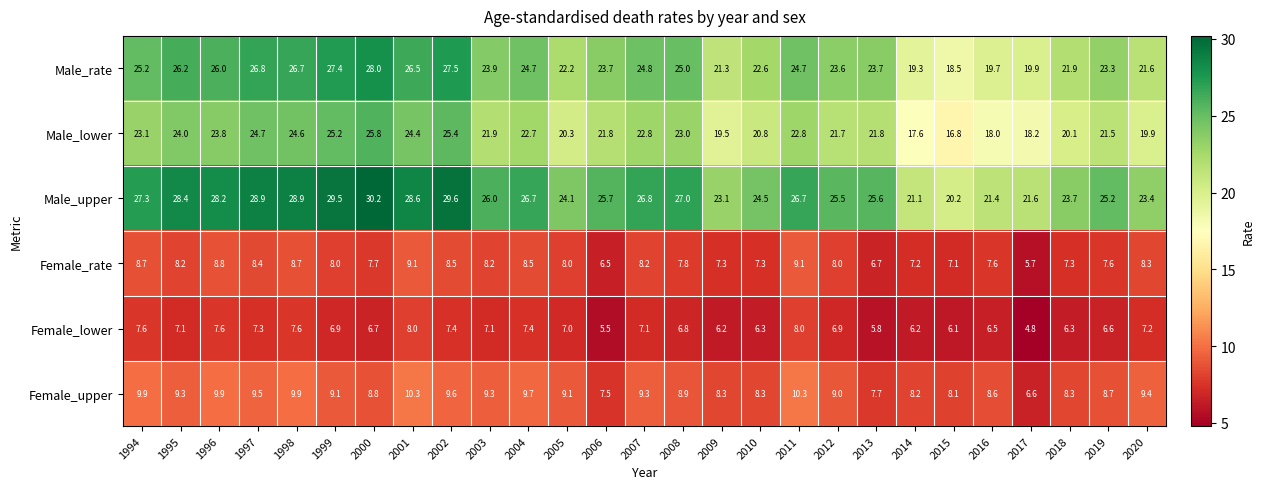

Is it true that Male_lower equals 11.0 at 2013?

False